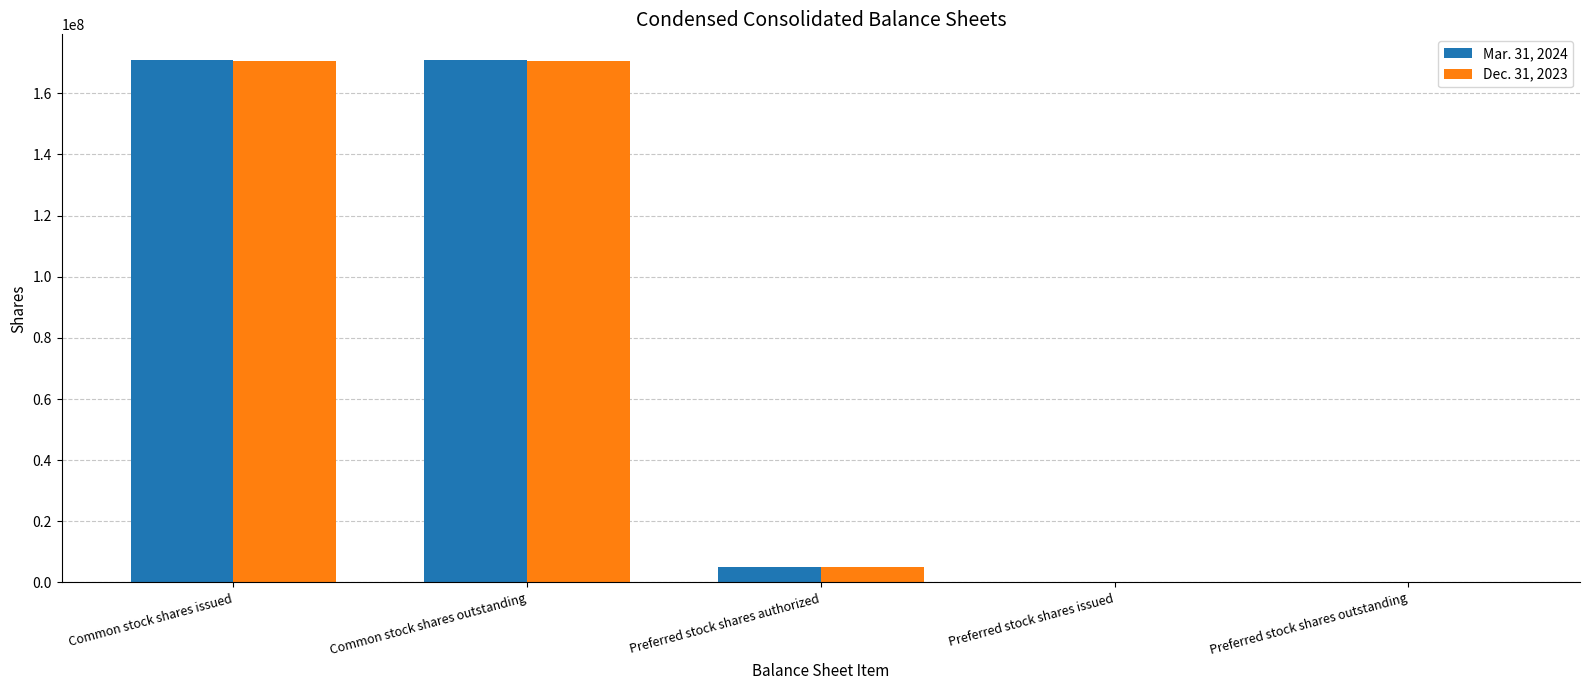

What value does the Mar. 31, 2024 series have at Common stock shares outstanding, to the nearest 50?

170739400